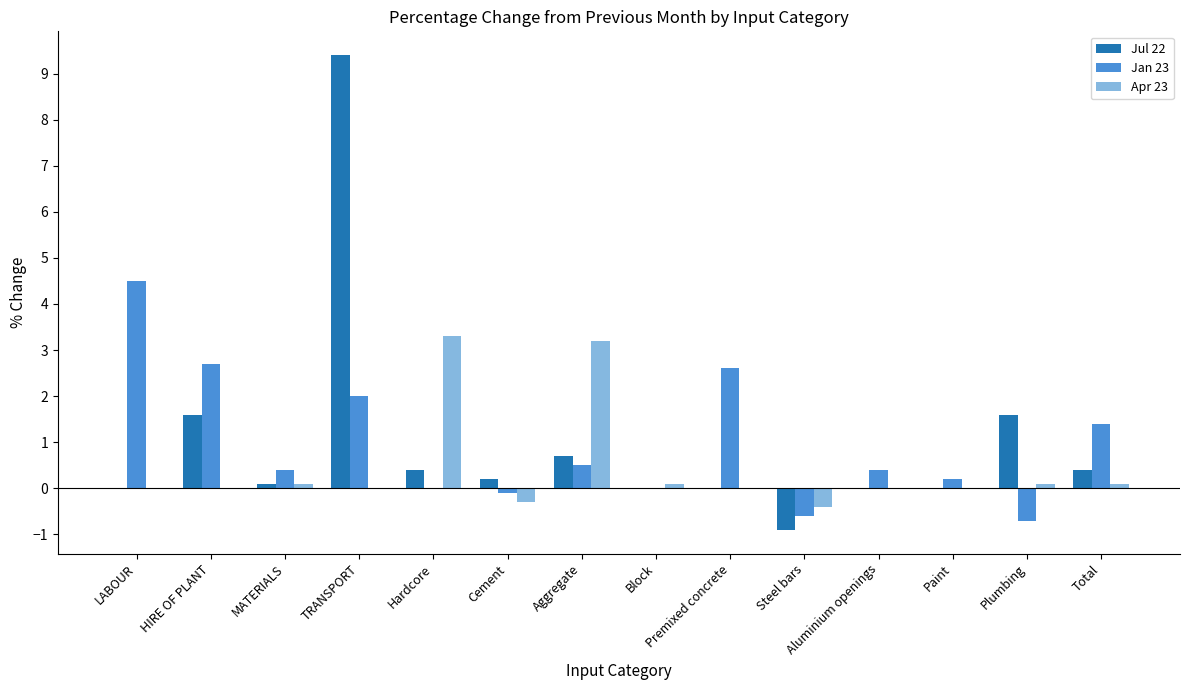

At which category is the sum across all series the highest?

TRANSPORT